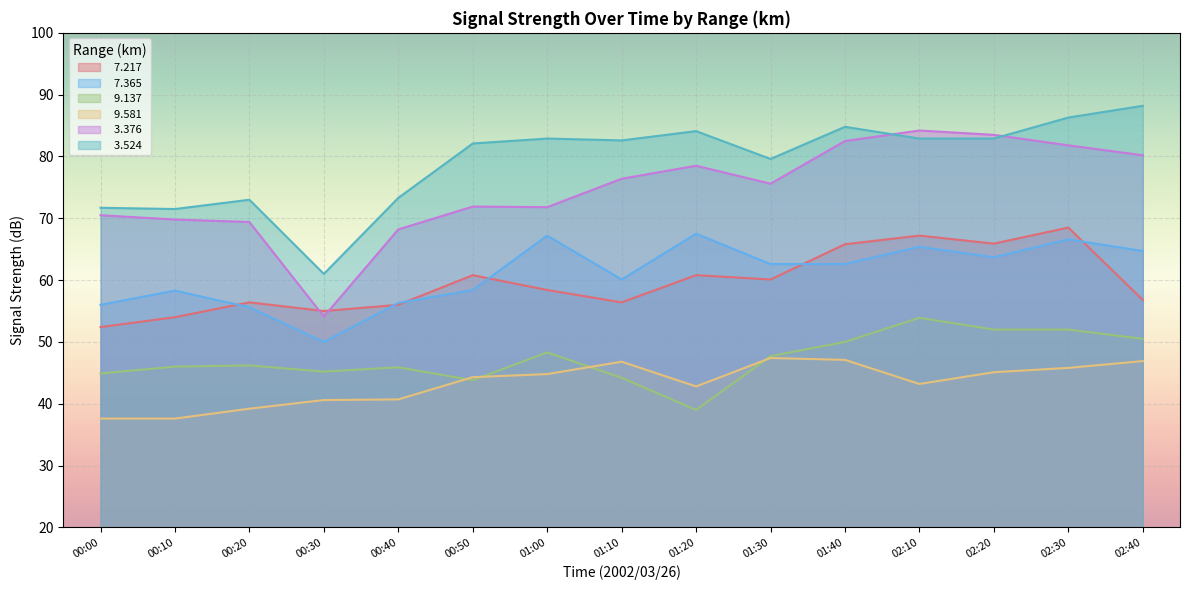

What is the value of the   3.376 point at the 4th from the left?

54.1